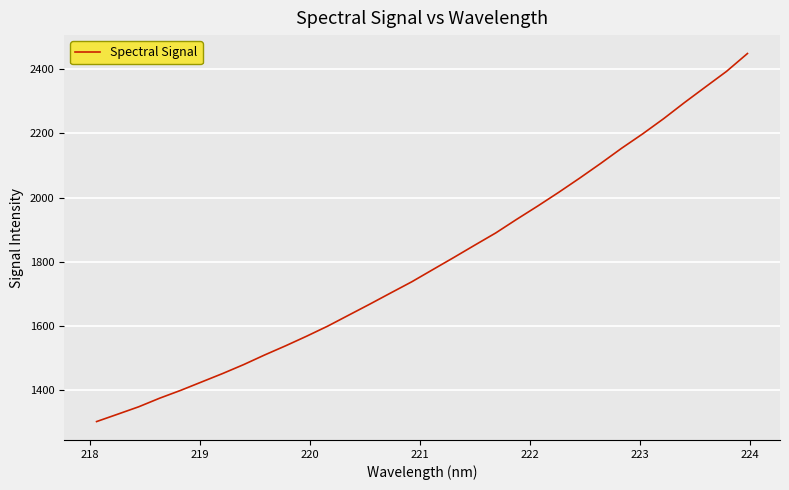

What is the greatest value displayed?

2447.9